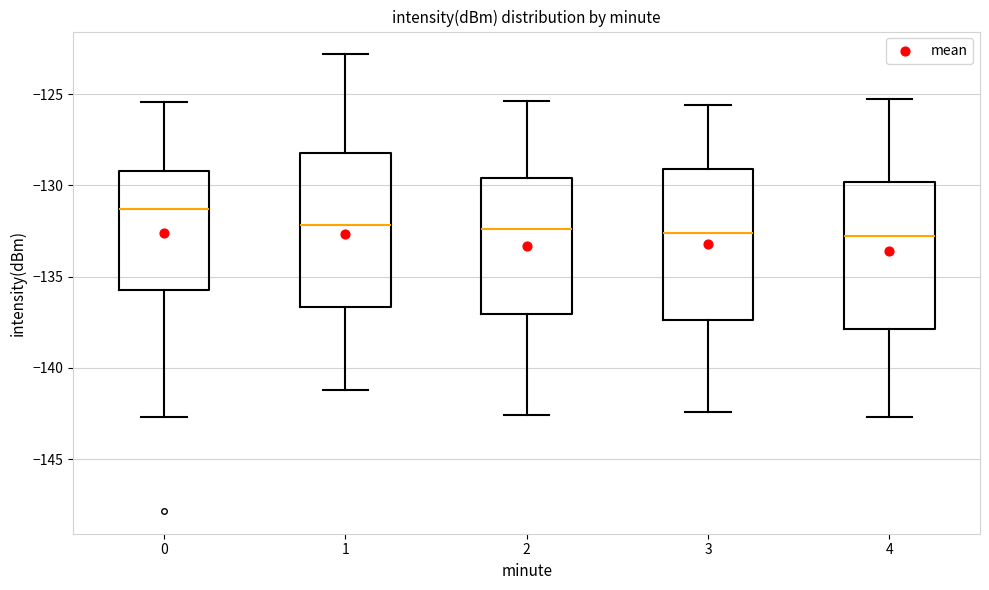

Where is the lower edge of the box at x = 1 on the y-axis? The values are not printed on the chart, so give them approximately, as read against the axis.

-136.5